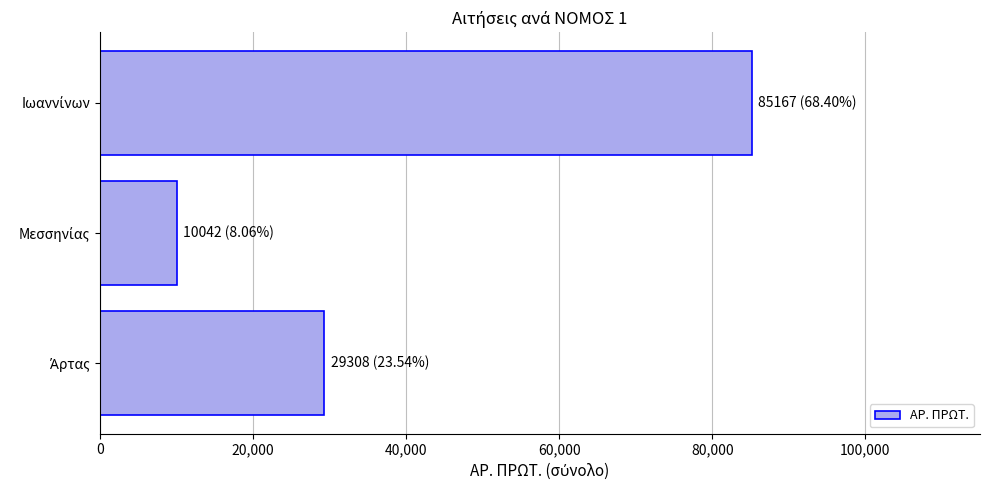

What is the average value?

41506